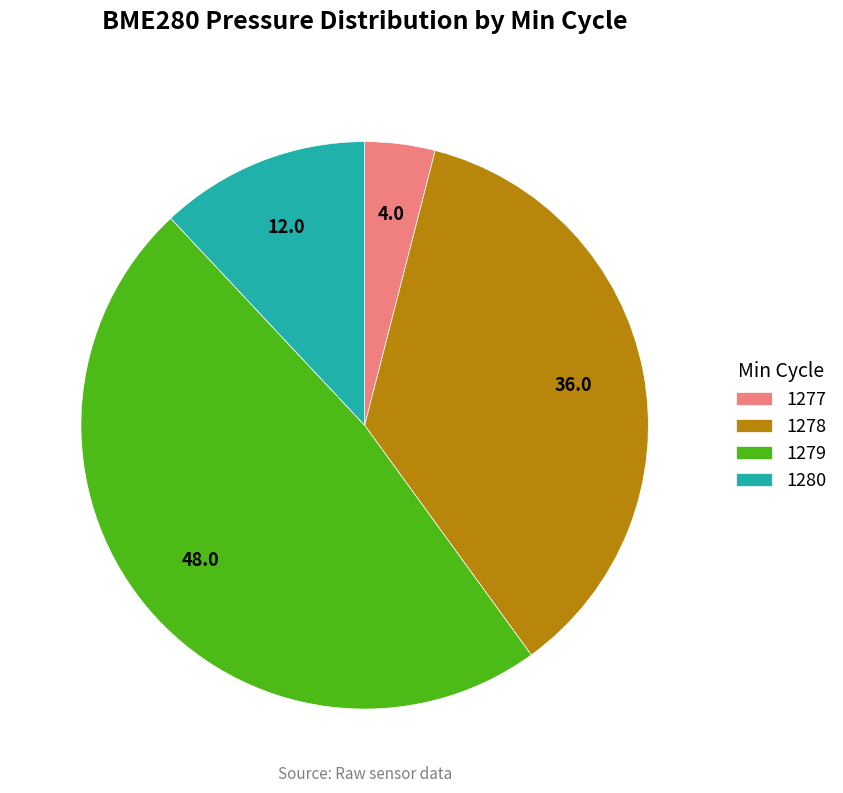

Rank the categories by value from highest to lowest.

1279, 1278, 1280, 1277